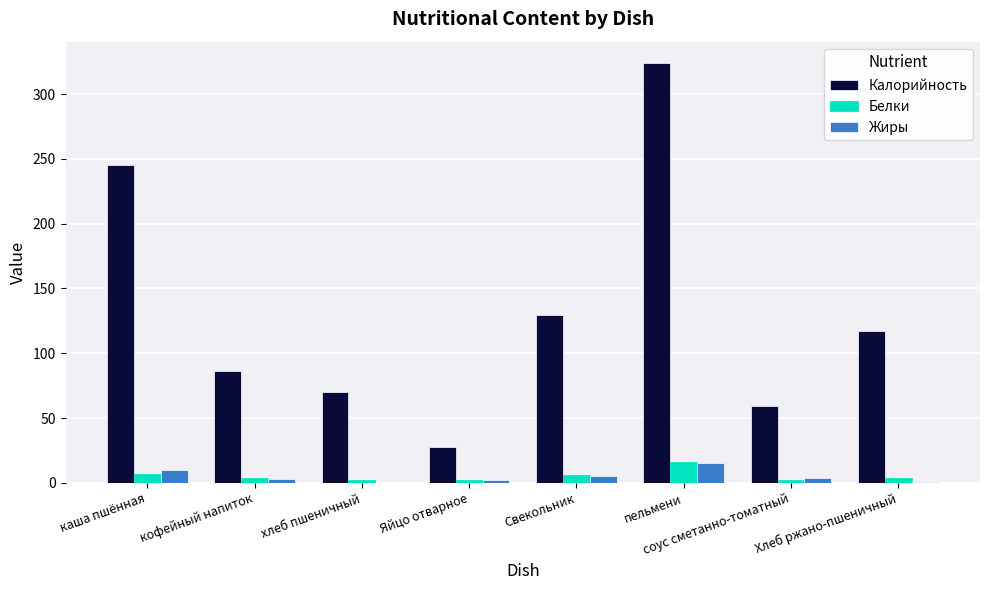

The value of Калорийность at каша пшённая is 245.5. True or false?

True